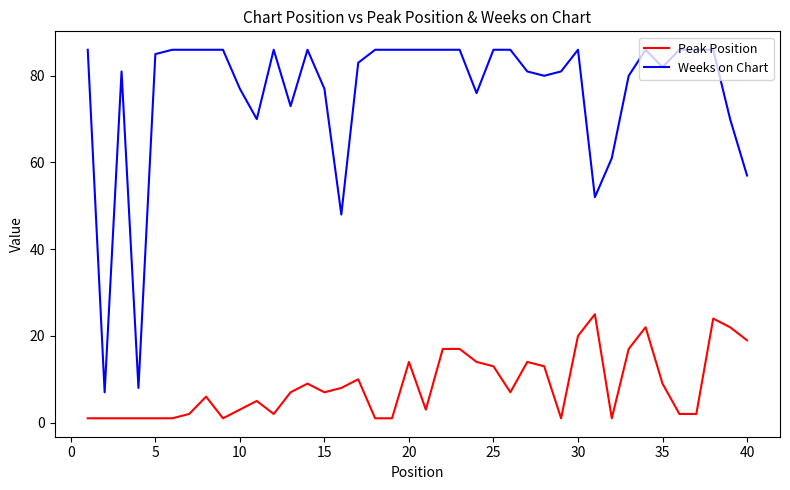

What is the minimum value for Weeks on Chart?

7